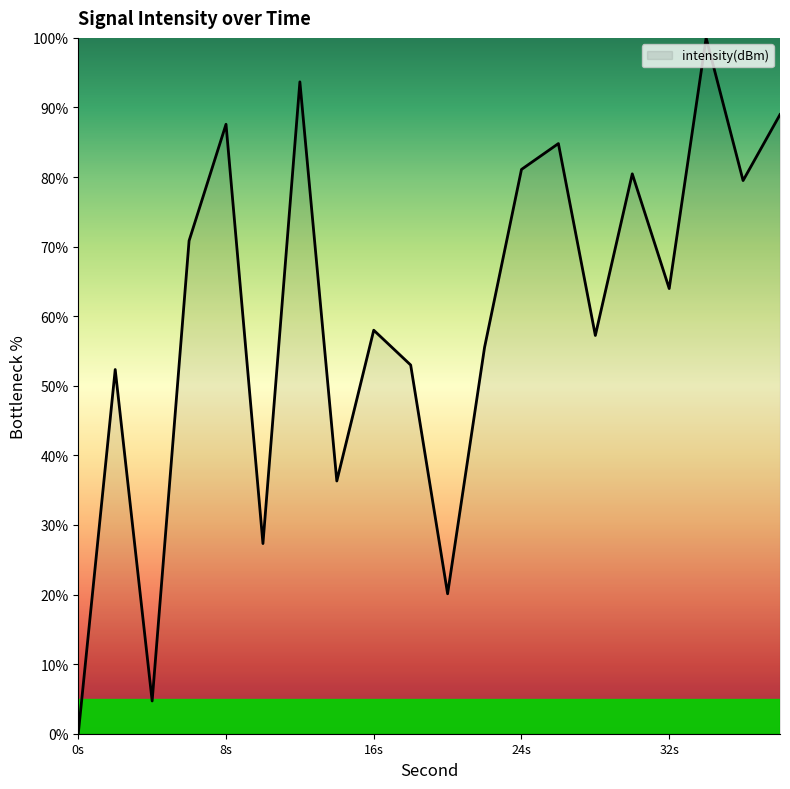

What is the greatest value displayed?

100.0